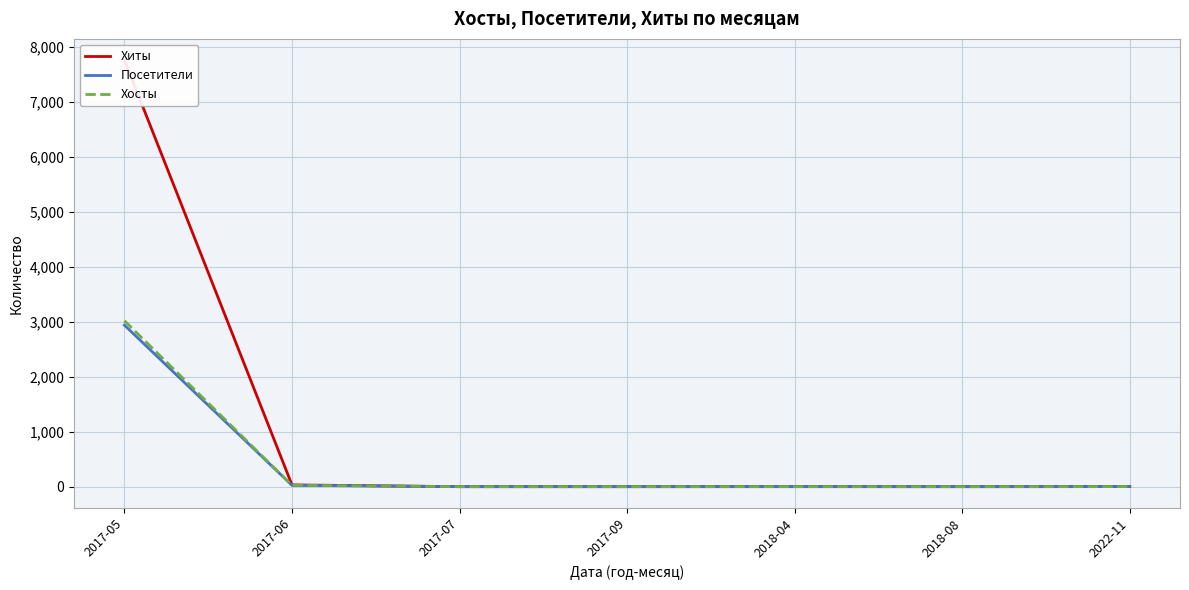

At how many categories does at least one series exceed 6016?

1